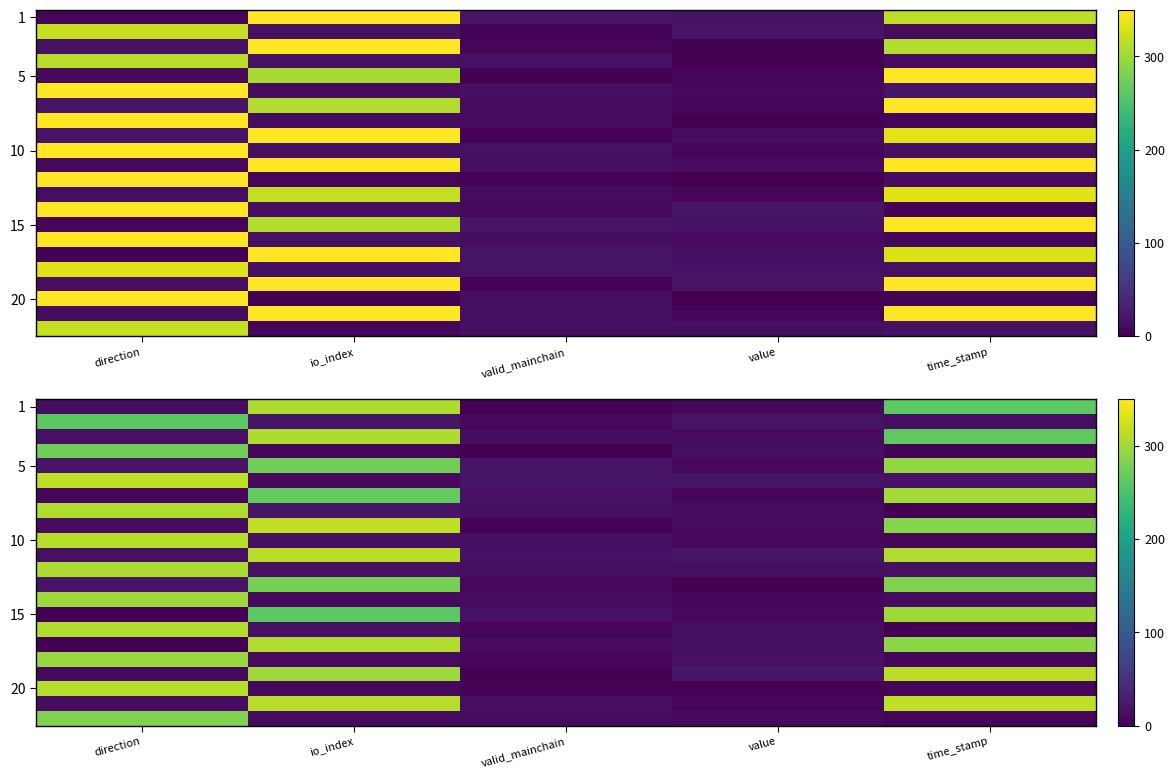

Which has a higher value, io_index or value?

io_index